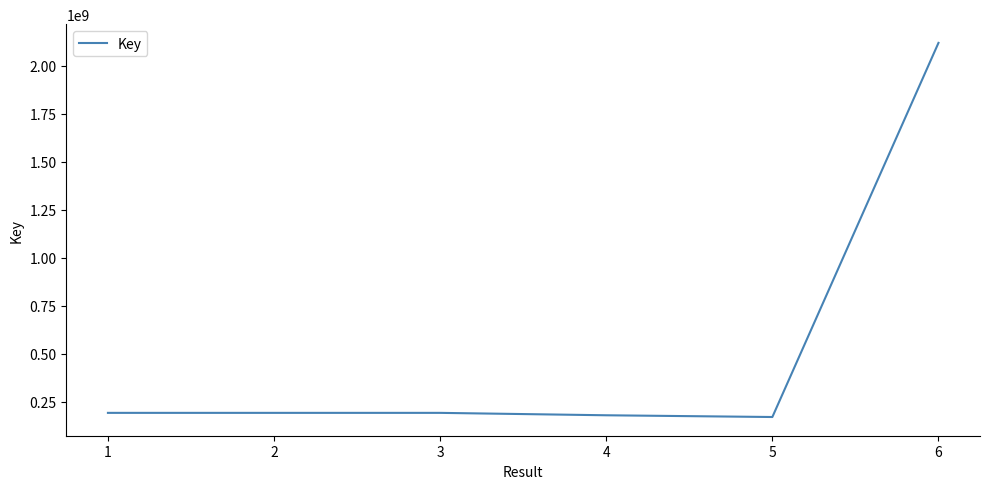

What is the maximum value shown in the chart?

2120172167